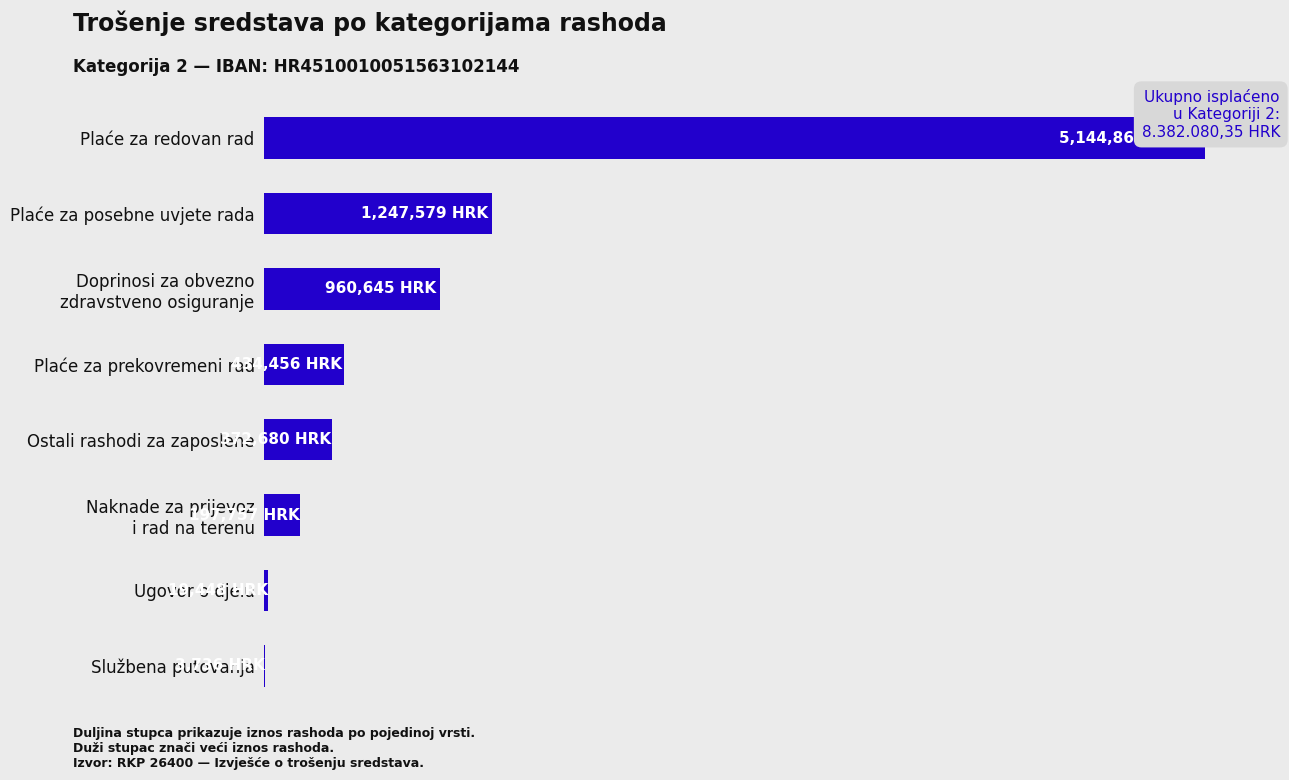

What is the change in value from Ostali rashodi za zaposlene to Službena putovanja?

-368944.2